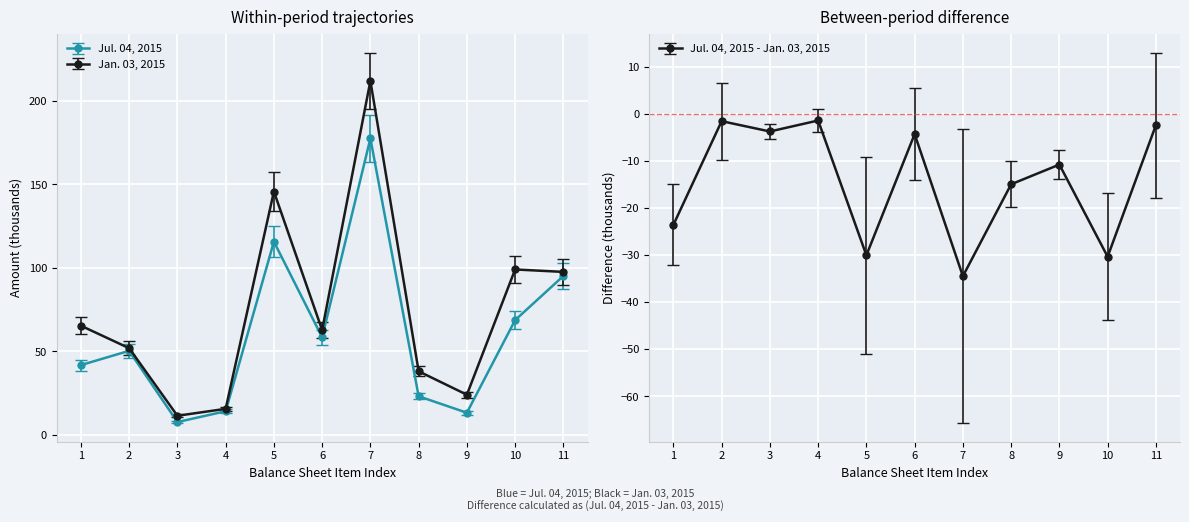

How many values in the Jul. 04, 2015 series are below 50?

5